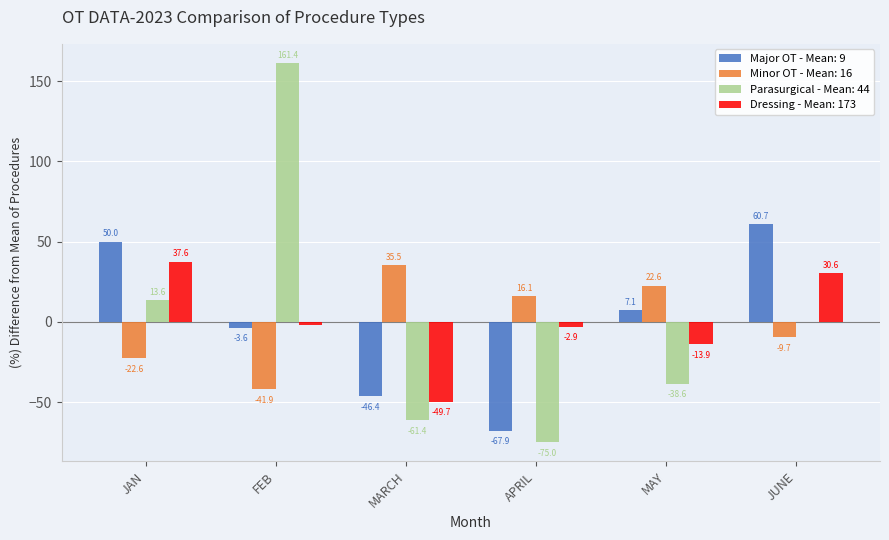

Which series changed the most between APRIL and MAY?

Major OT - Mean: 9